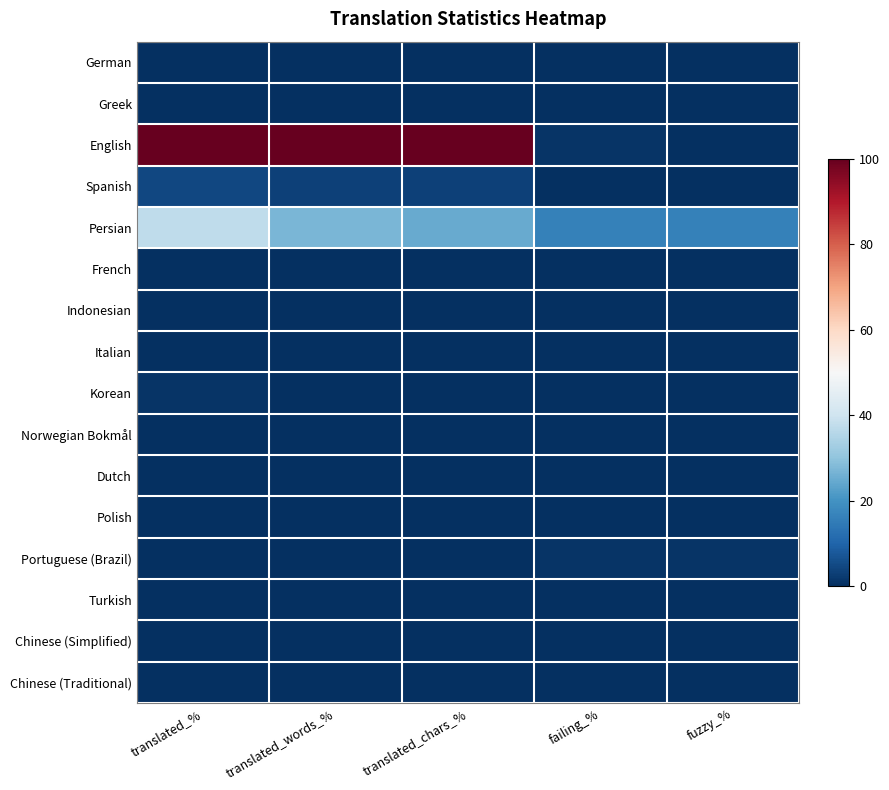

Between translated_words_% and fuzzy_%, which series saw the biggest shift?

English